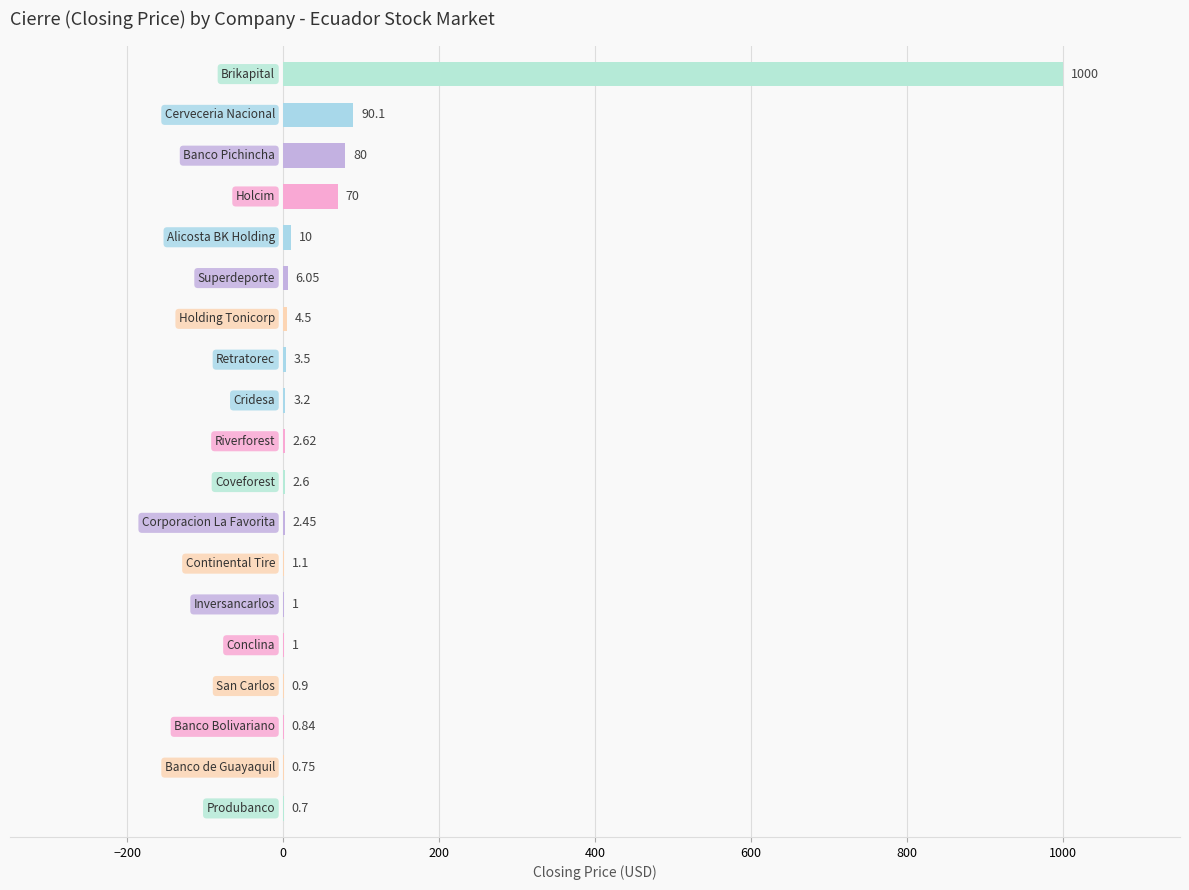

Are the bars horizontal?

Yes